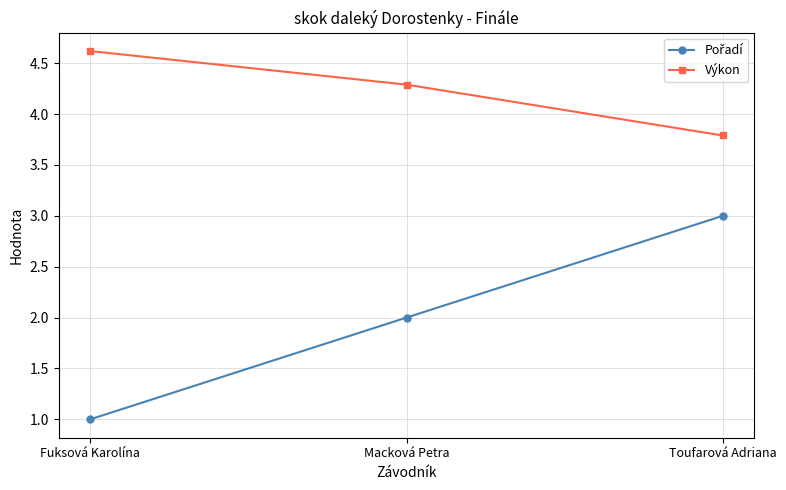

At which category is the sum across all series the highest?

Toufarová Adriana